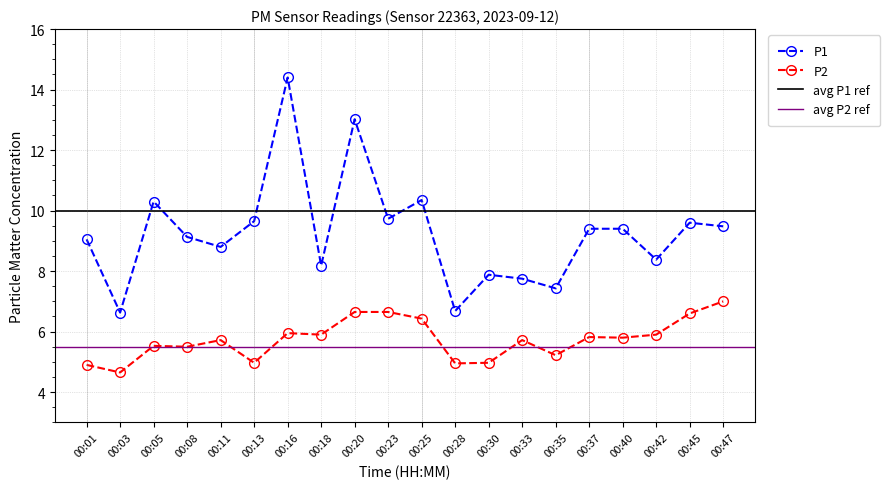

Is the value of P1 at 00:42 greater than the value of P2 at 00:35?

Yes